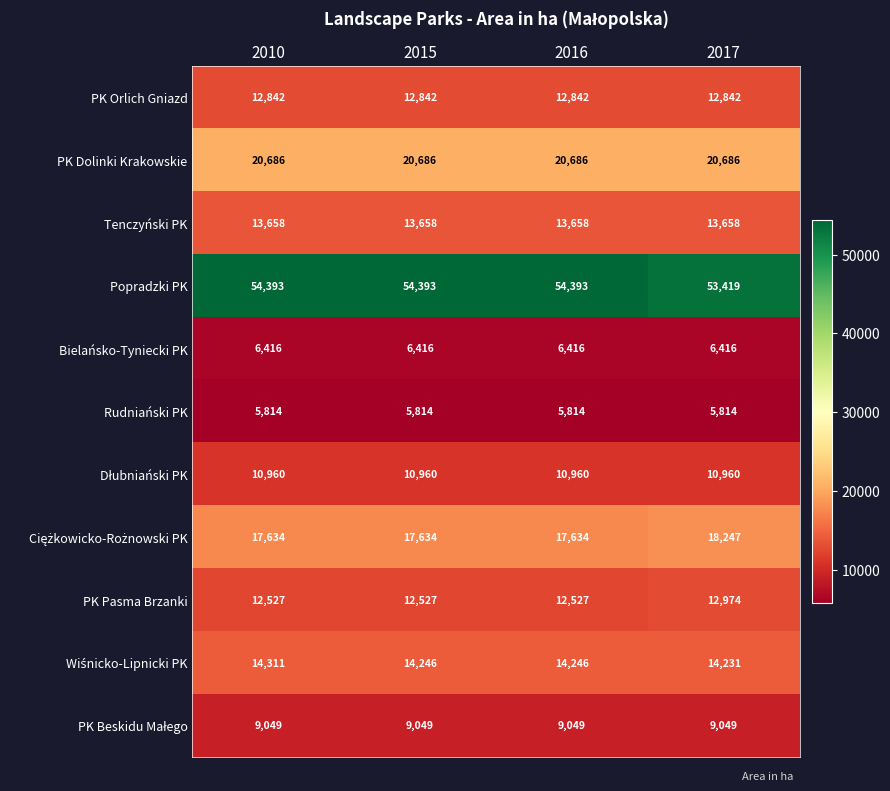

What is the average value of the PK Dolinki Krakowskie series?

20686